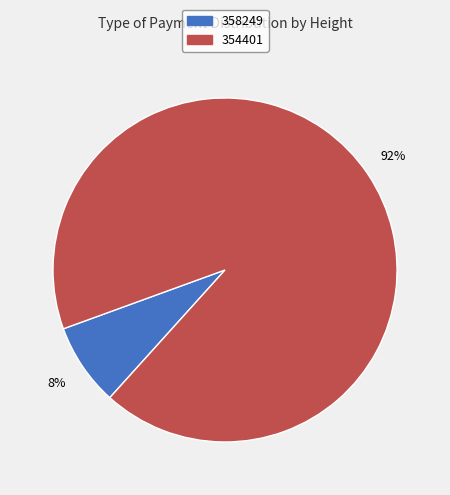

Rank the categories by value from highest to lowest.

354401, 358249